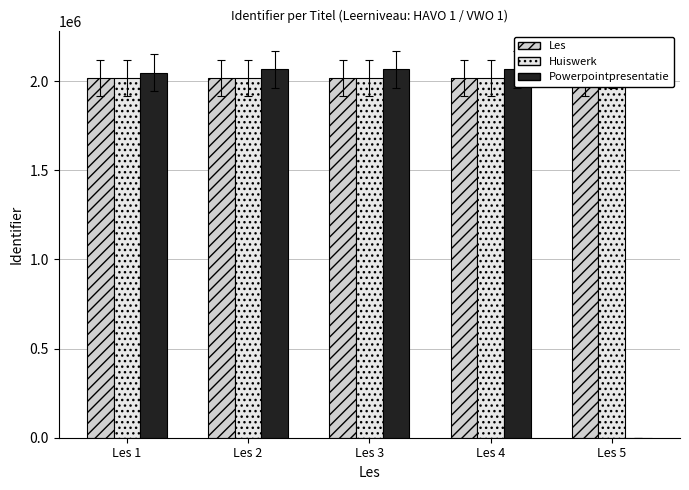

At which category is the sum across all series the highest?

Les 4